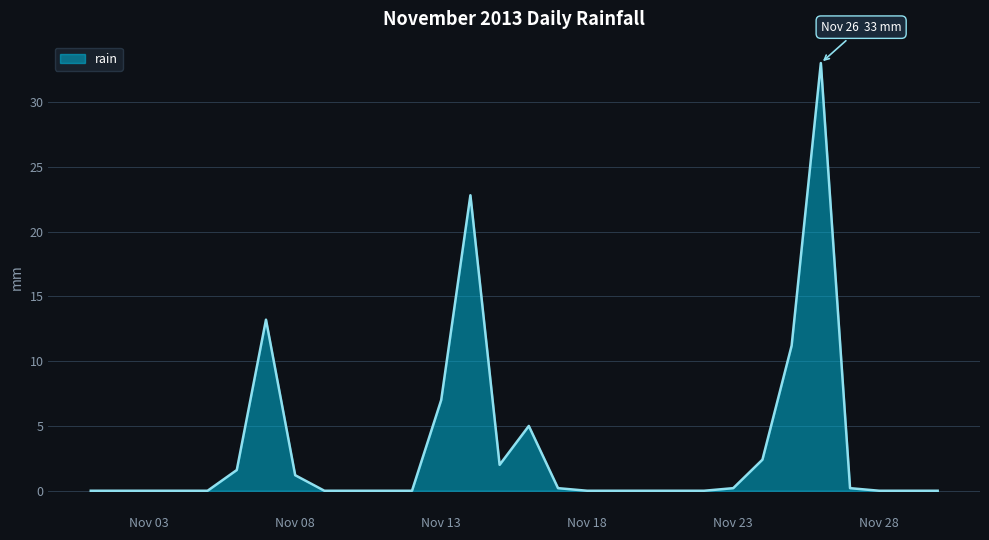

What is the maximum value shown in the chart?

33.0